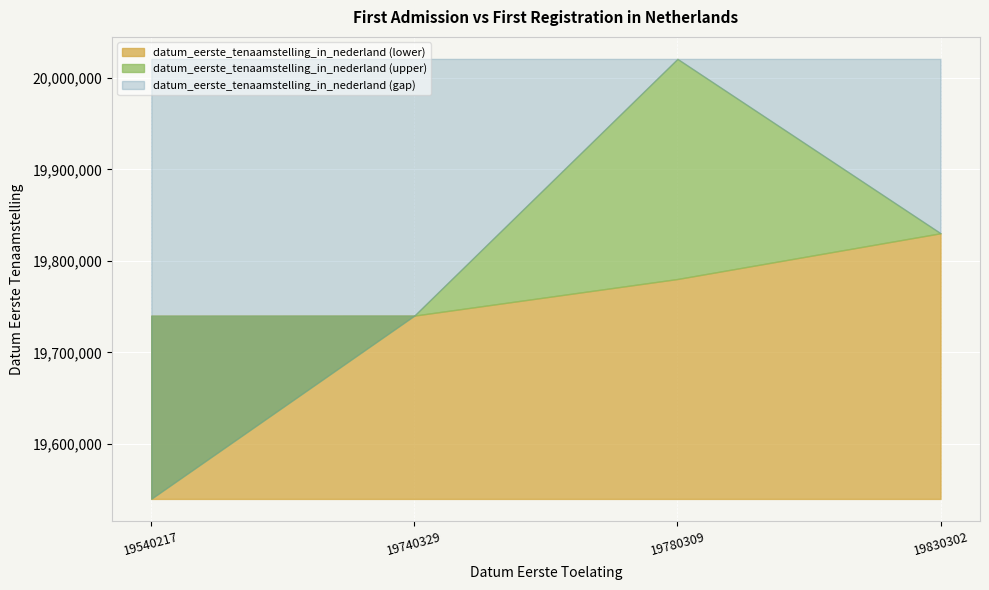

The value at 19740329 is 29642077. True or false?

False